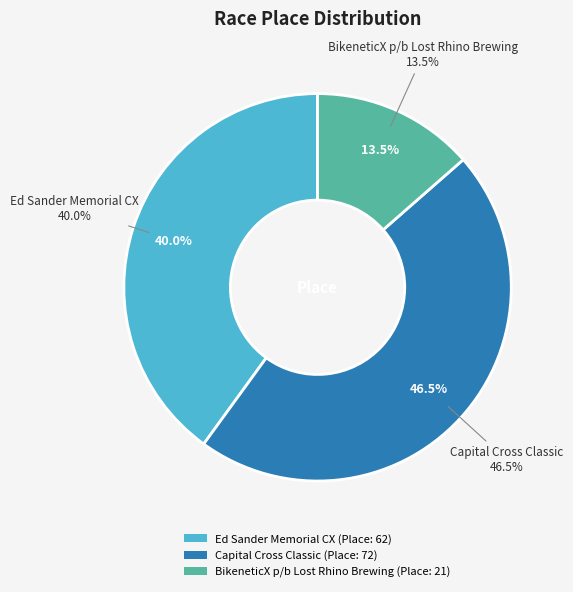

Count the number of slices in the pie.

3